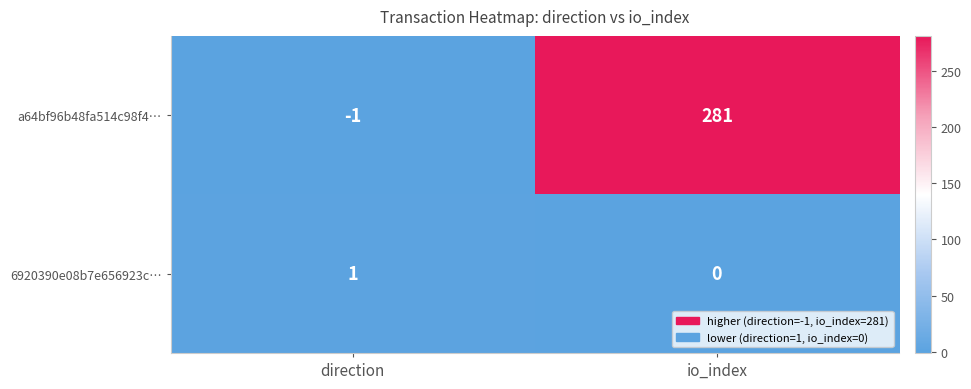

What is the greatest value displayed?

281